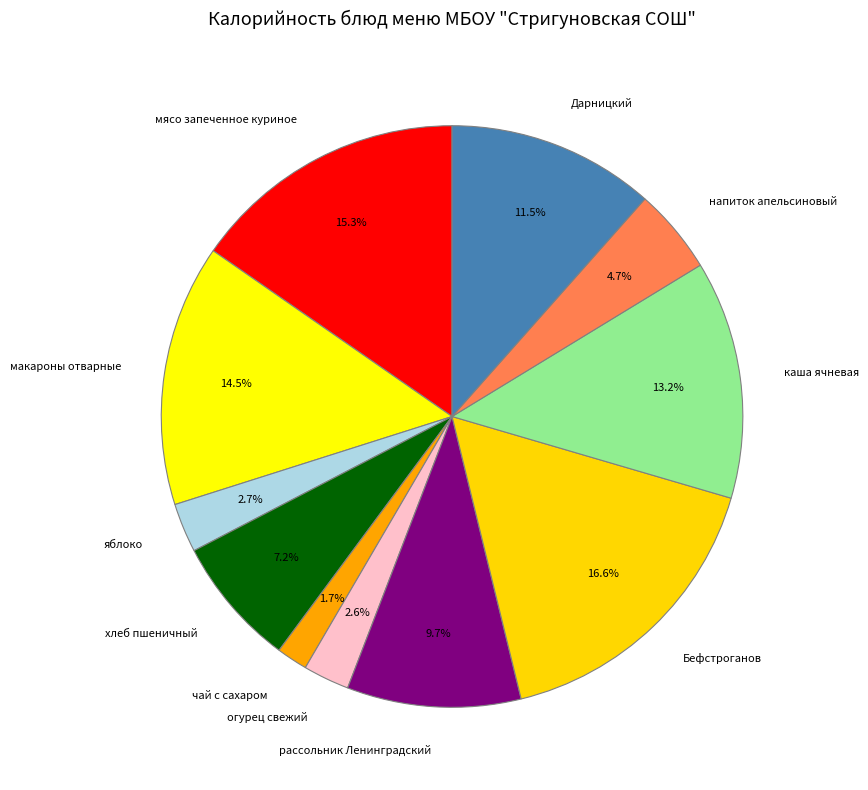

To the nearest percent, what is the difference between the largest and smallest slice percentages?

15%